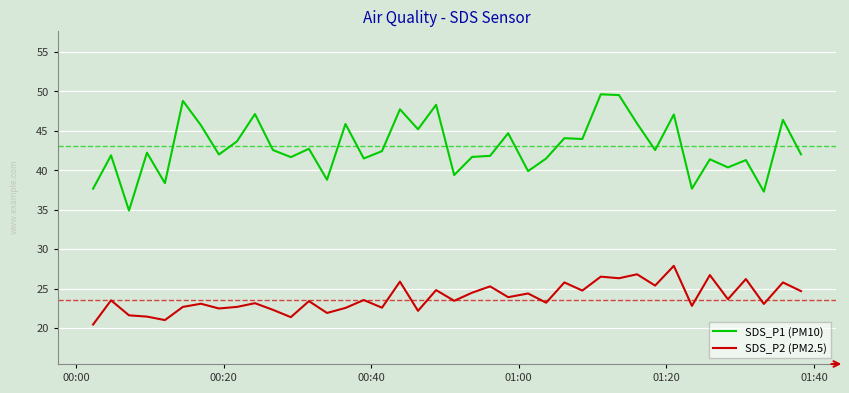

What is the maximum value for SDS_P1 (PM10)?

49.6